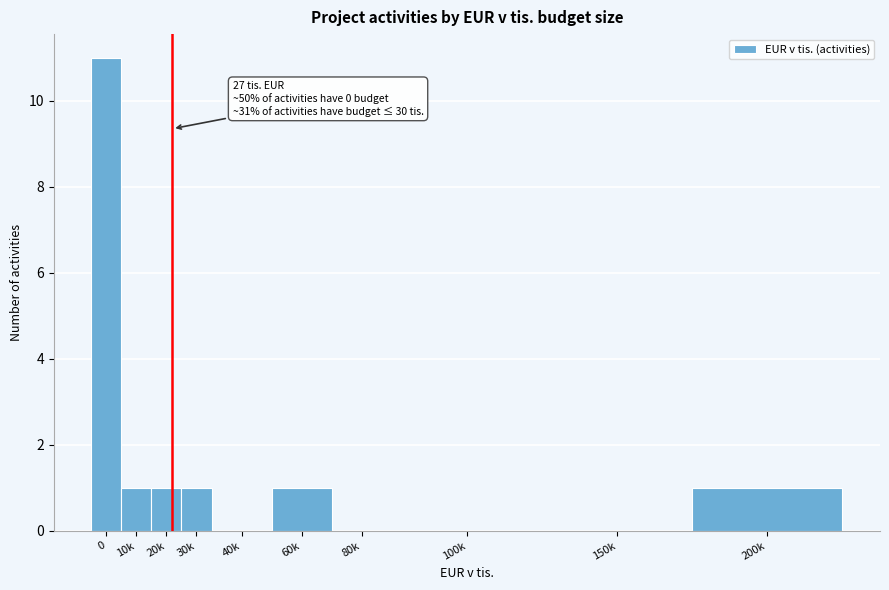

Reading left to right, transcribe all the data shown in this chart.

0=11	10k=1	20k=1	30k=1	40k=0	60k=1	80k=0	100k=0	150k=0	200k=1